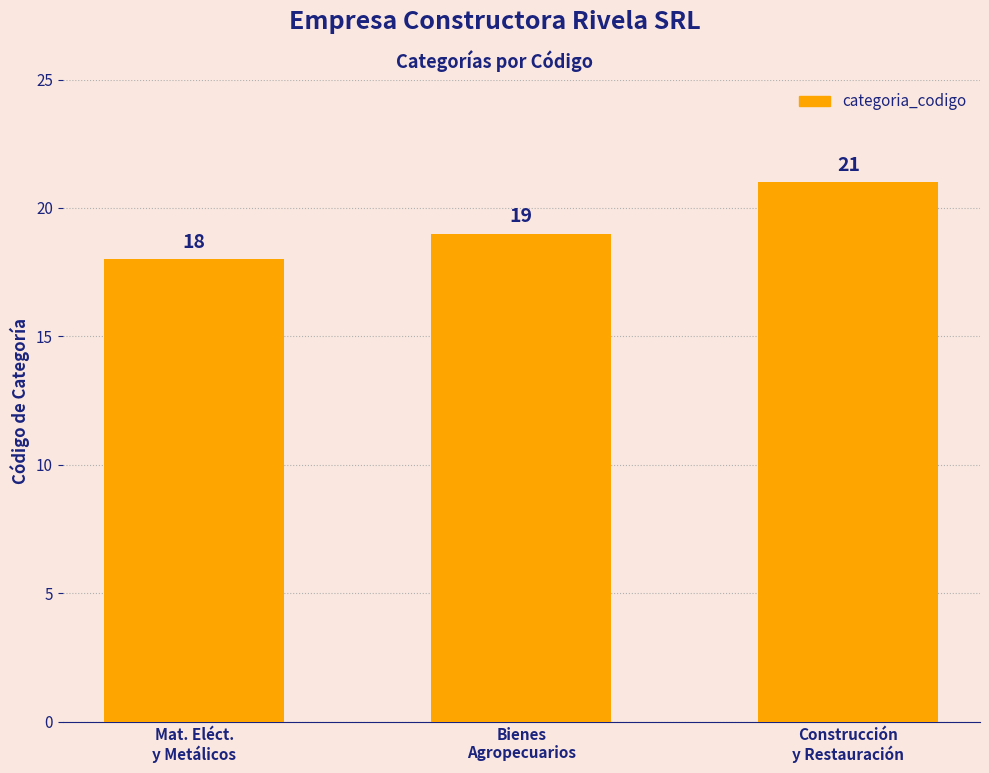

Which has a higher value, Construcción
y Restauración or Bienes
Agropecuarios?

Construcción
y Restauración